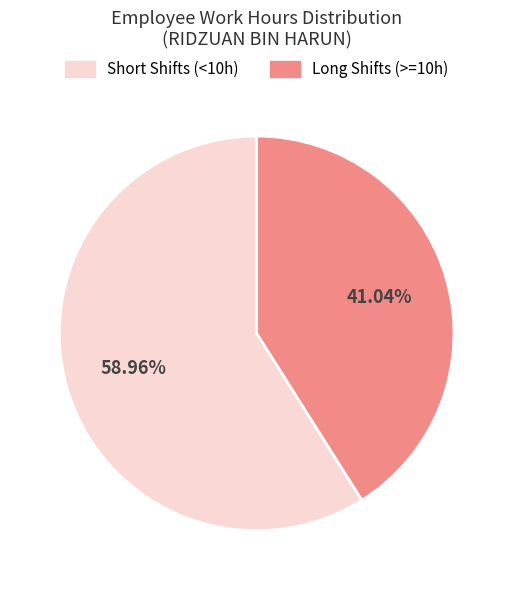

Combined, do Short Shifts (<10h) and Long Shifts (>=10h) account for over 50%?

Yes